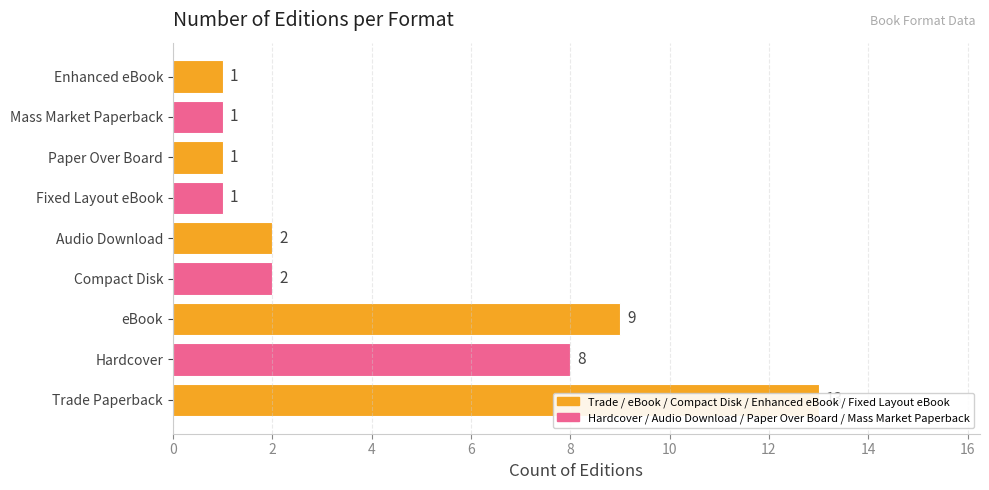

What is the sum of the values at Compact Disk and Fixed Layout eBook?

3